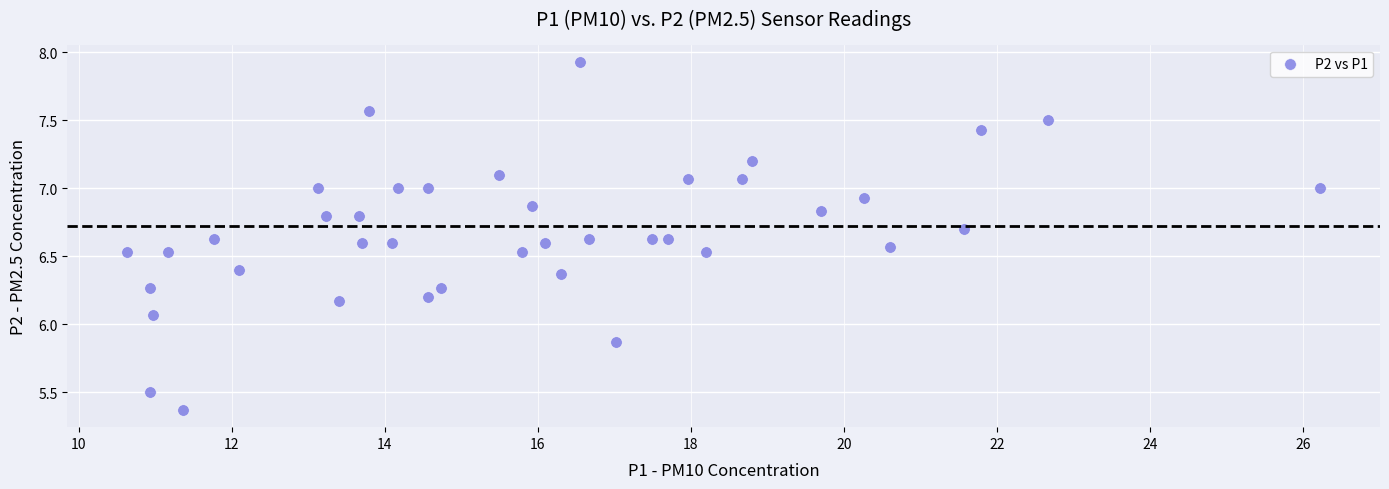

What is the range of X values (max minus min)?

15.6